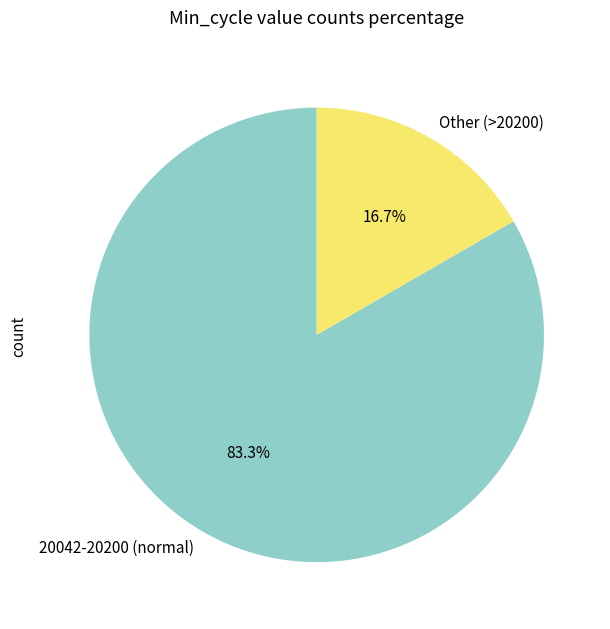

Count the number of slices in the pie.

2